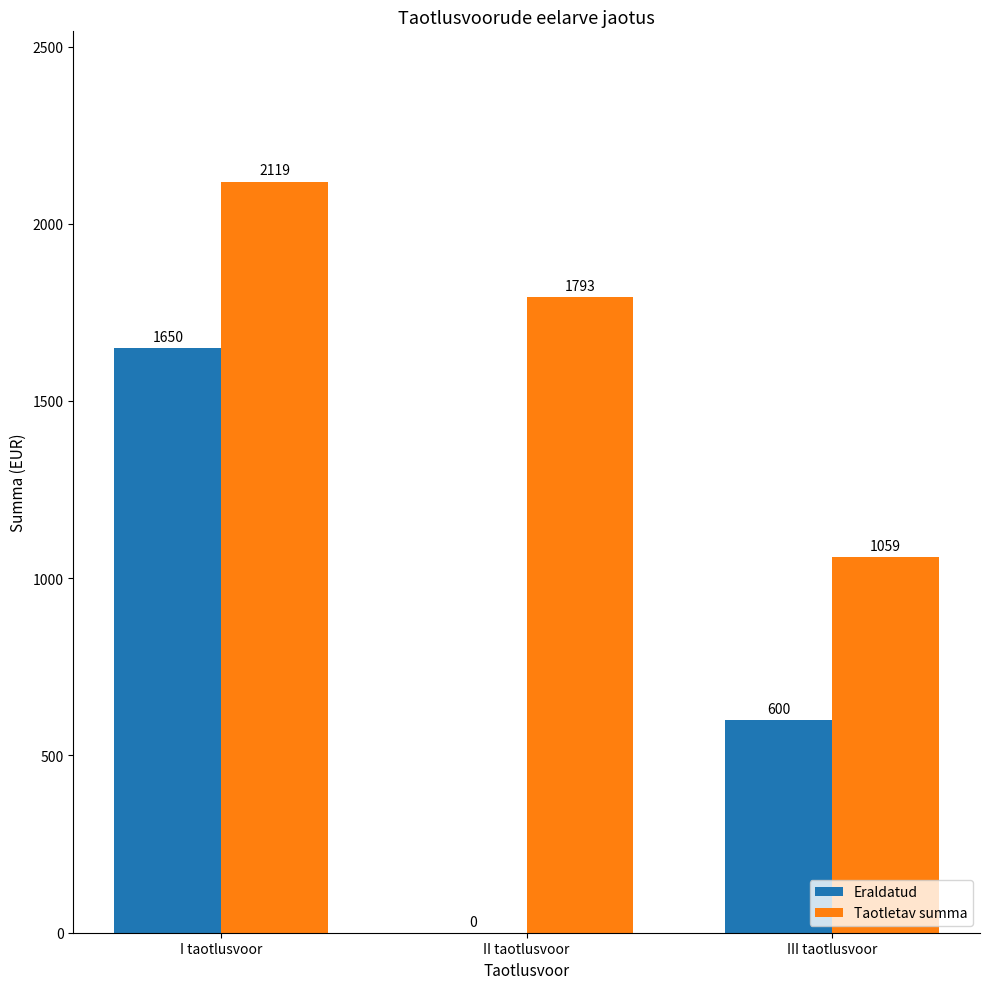

The Eraldatud series shows 600 at III taotlusvoor. True or false?

True